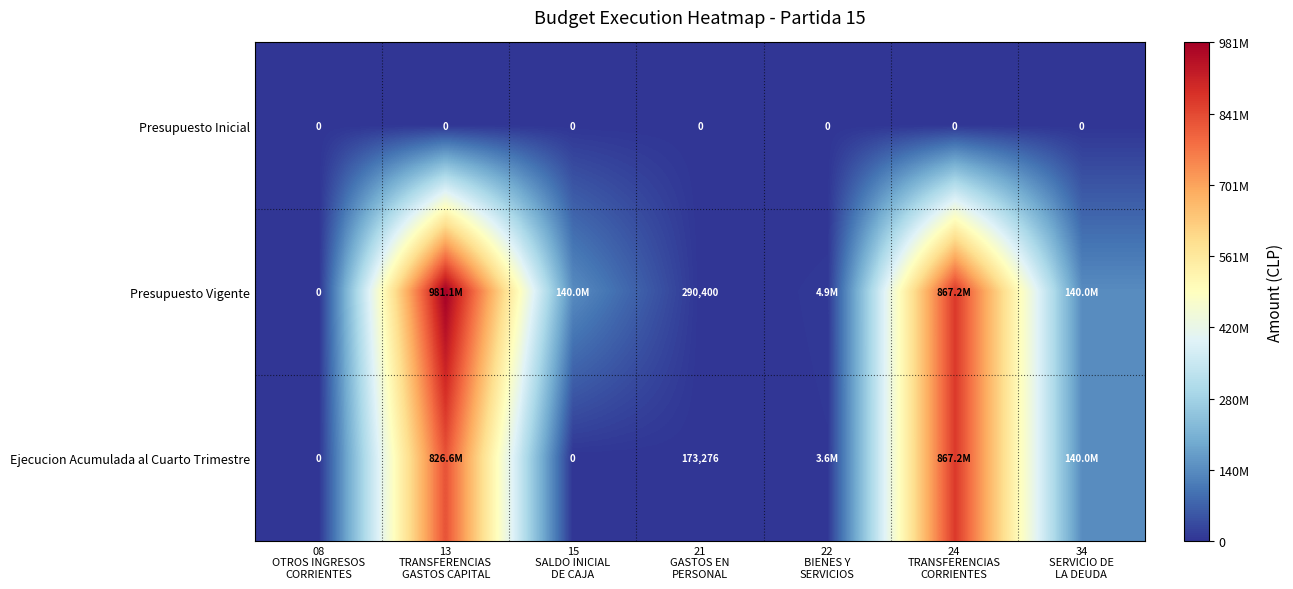

At which category is the sum across all series the highest?

13
TRANSFERENCIAS
GASTOS CAPITAL